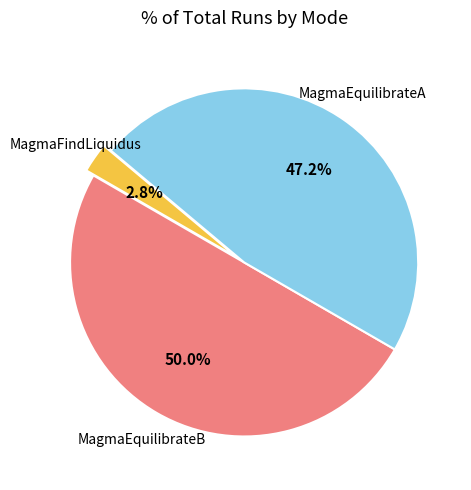

How many slices are in this pie chart?

3